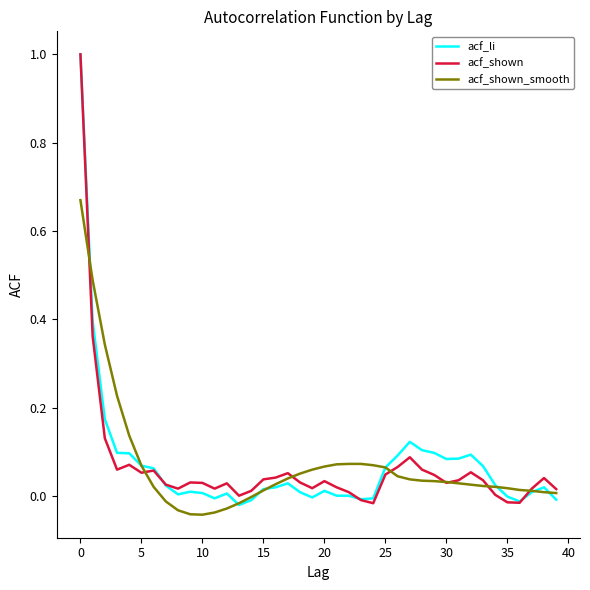

What are all the series names shown in the legend?

acf_li, acf_shown, acf_shown_smooth